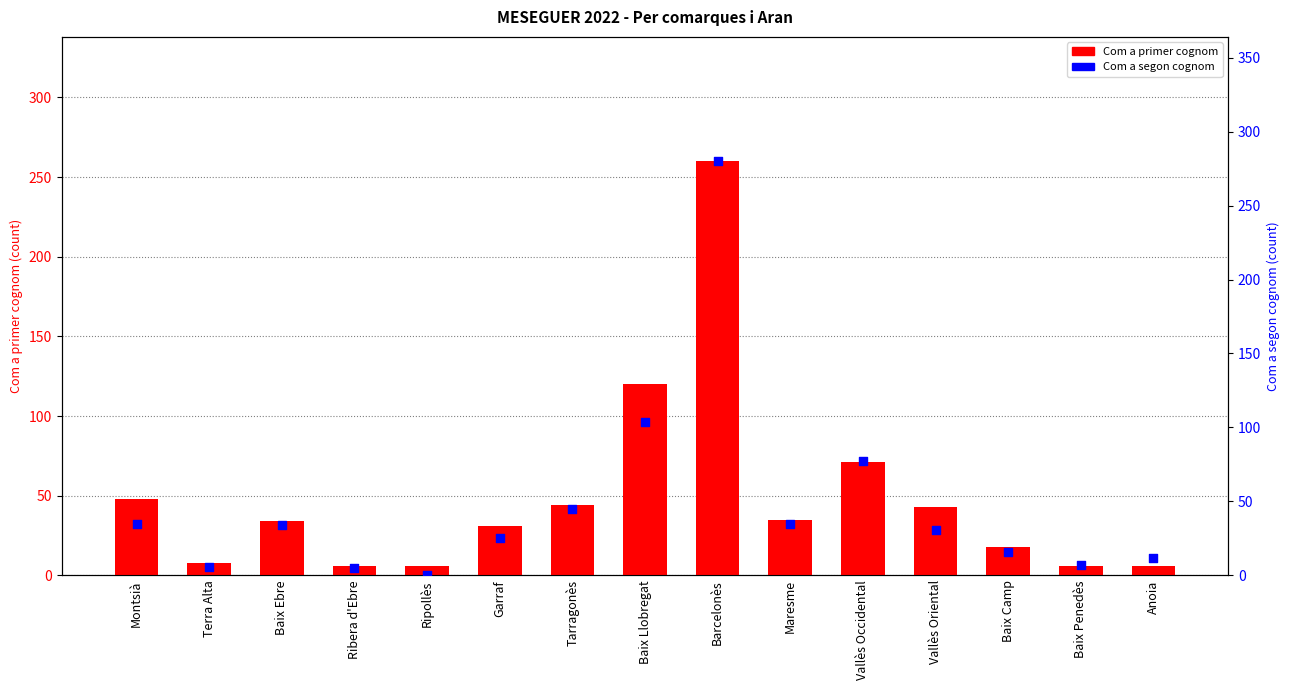

Which series has the widest spread of Y values?

Com a segon cognom